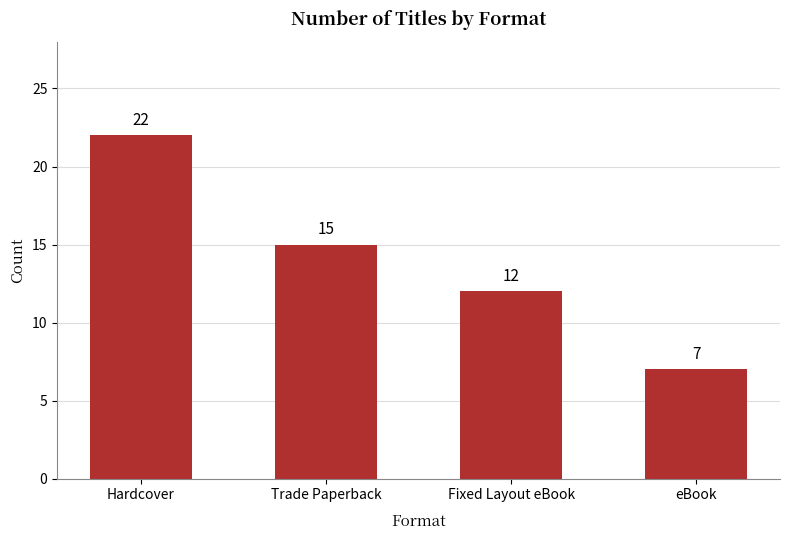

The chart shows a value of 22 at Hardcover. True or false?

True